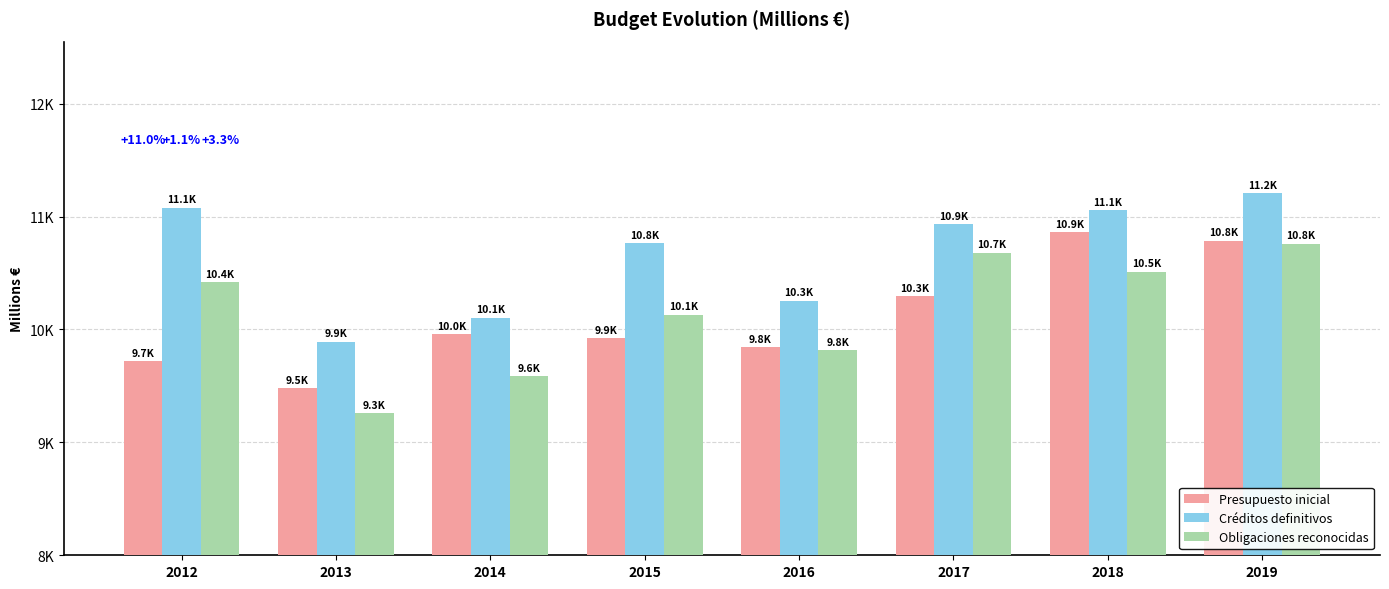

The Créditos definitivos series shows 11055.9 at 2018. True or false?

True